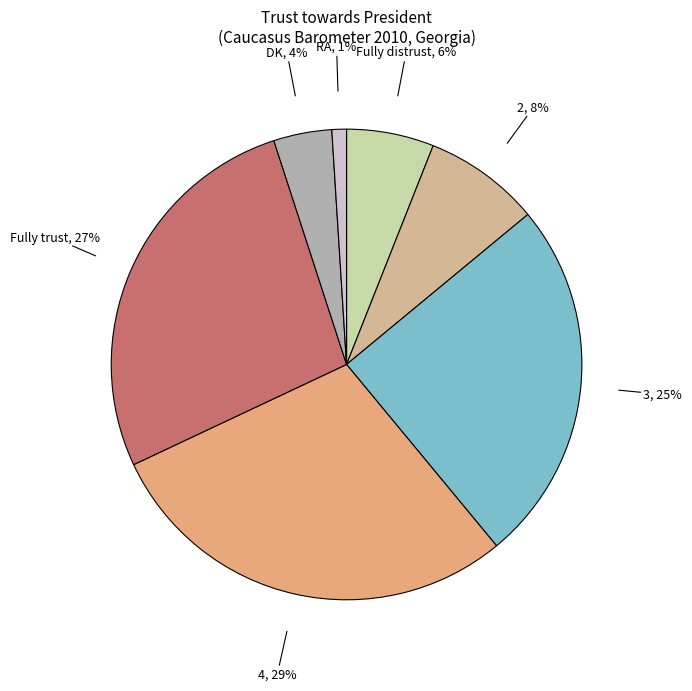

To the nearest percent, what portion does 2 represent?

8%